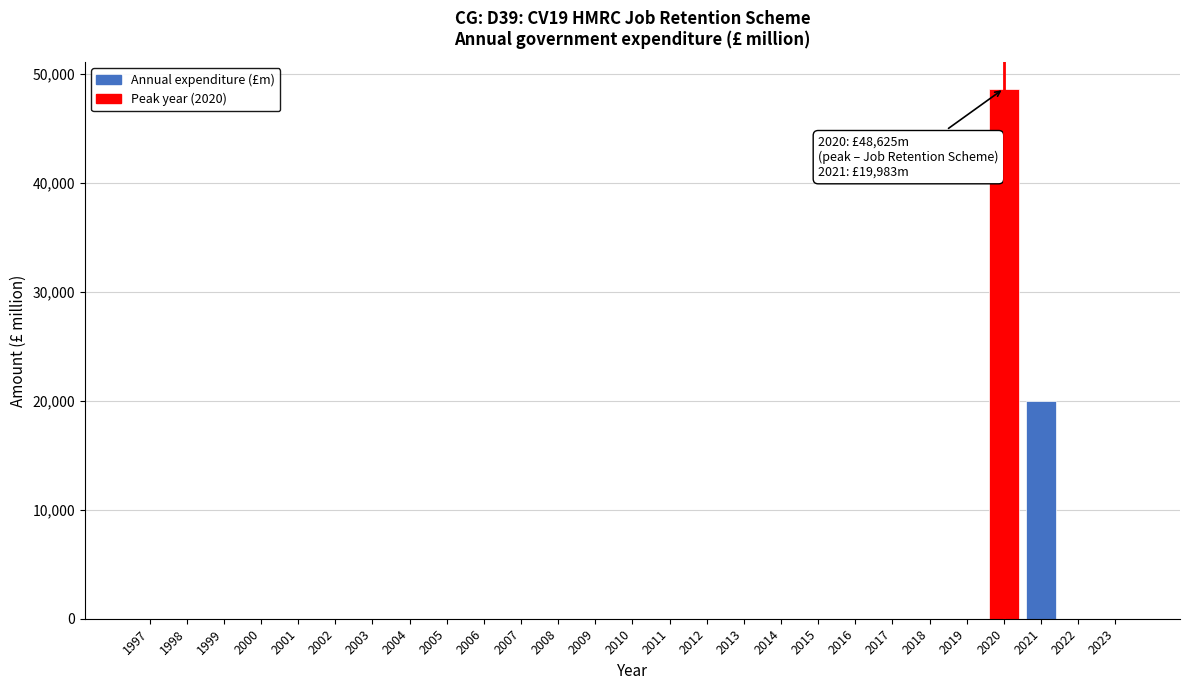

Reading left to right, list all the values displayed in this chart.

1997=0	1998=0	1999=0	2000=0	2001=0	2002=0	2003=0	2004=0	2005=0	2006=0	2007=0	2008=0	2009=0	2010=0	2011=0	2012=0	2013=0	2014=0	2015=0	2016=0	2017=0	2018=0	2019=0	2020=48625	2021=19983	2022=0	2023=0